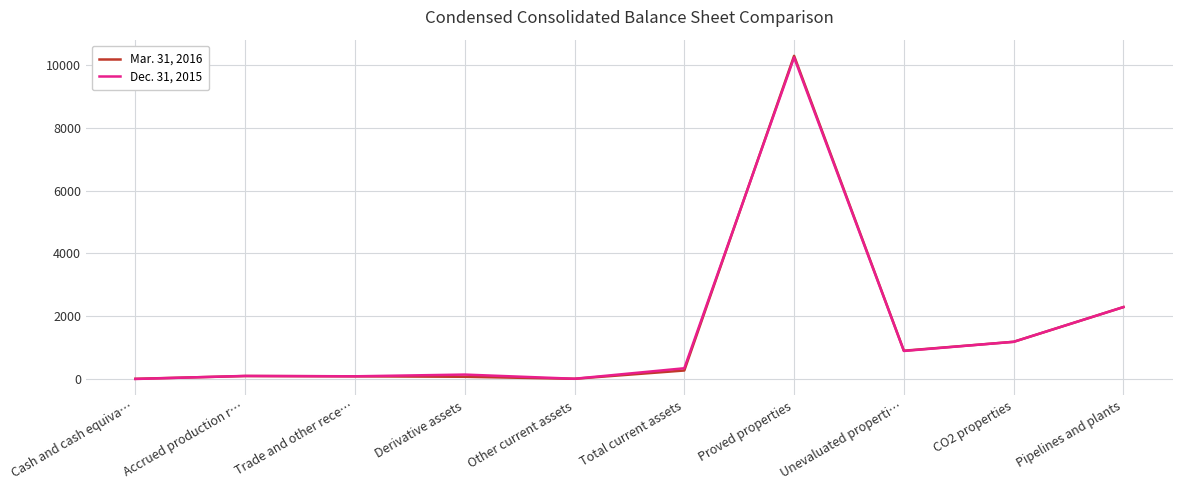

At Accrued production r…, list the series in order from smallest to largest.

Mar. 31, 2016, Dec. 31, 2015